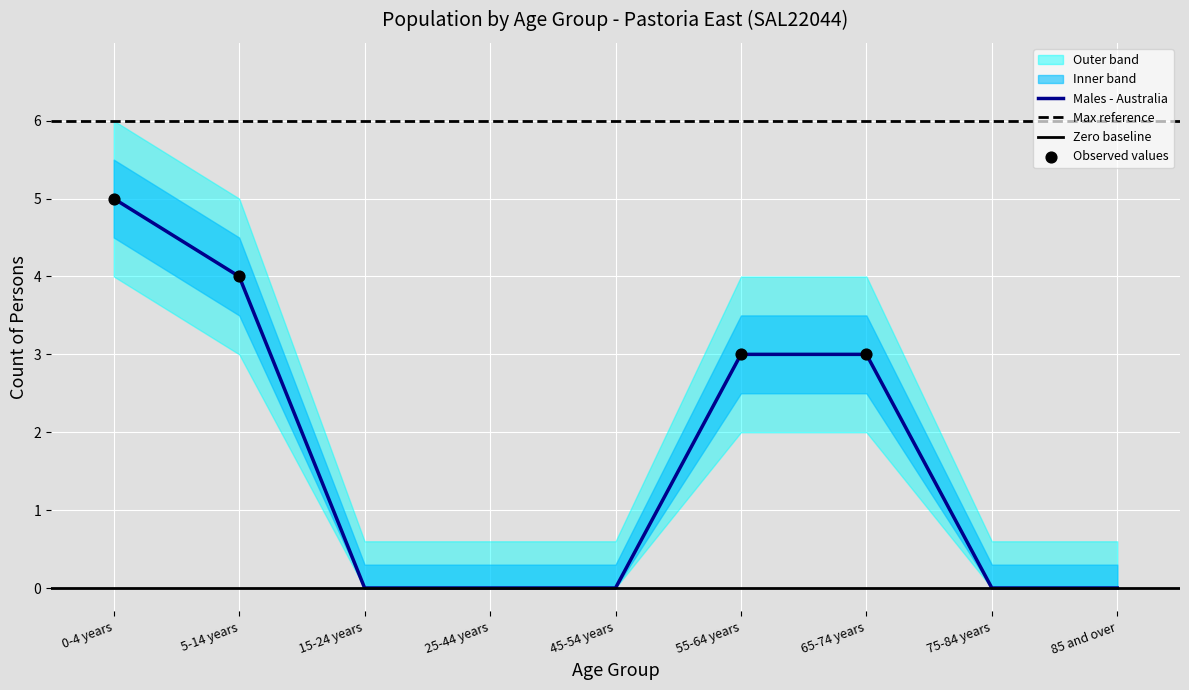

Which has a higher value, 25-44 years or 75-84 years?

25-44 years